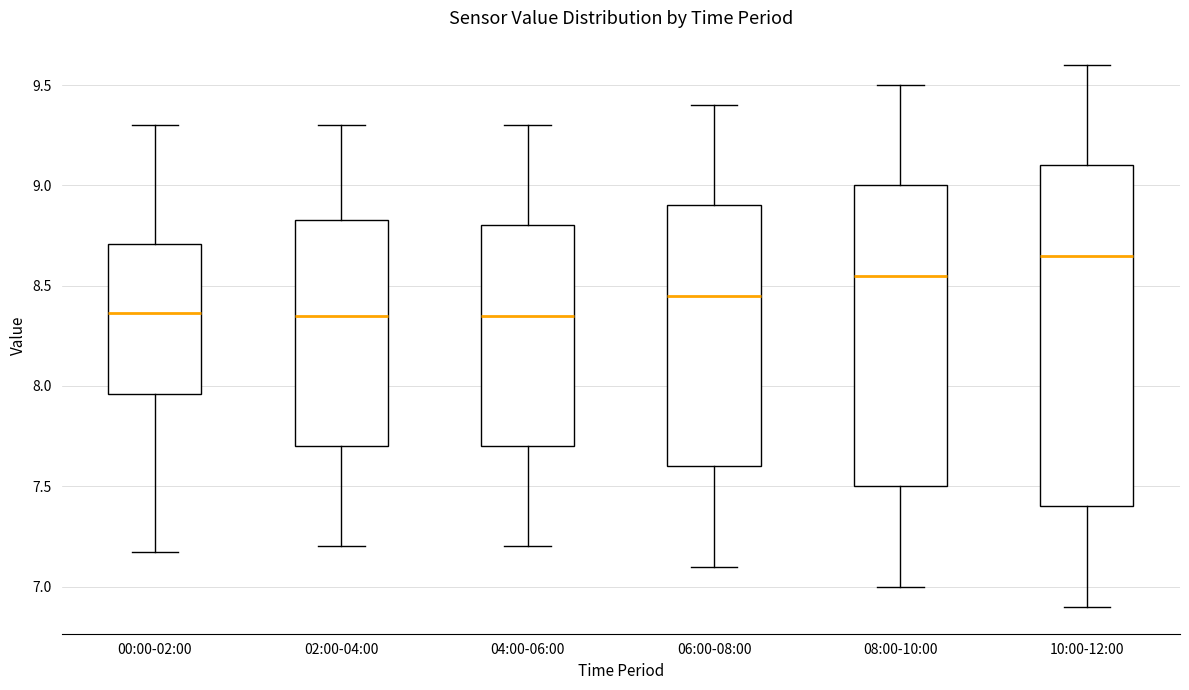

Reading left to right, read every box against the y-axis: the position of its median line, the range the box covers, and the ends of its whiskers. The values are not printed on the chart, so give them approximately, as read against the axis.

00:00-02:00: median 8.35, box 7.95 to 8.70, whiskers 7.15 to 9.30
02:00-04:00: median 8.35, box 7.70 to 8.85, whiskers 7.20 to 9.30
04:00-06:00: median 8.35, box 7.70 to 8.80, whiskers 7.20 to 9.30
06:00-08:00: median 8.45, box 7.60 to 8.90, whiskers 7.10 to 9.40
08:00-10:00: median 8.55, box 7.50 to 9.00, whiskers 7.00 to 9.50
10:00-12:00: median 8.65, box 7.40 to 9.10, whiskers 6.90 to 9.60